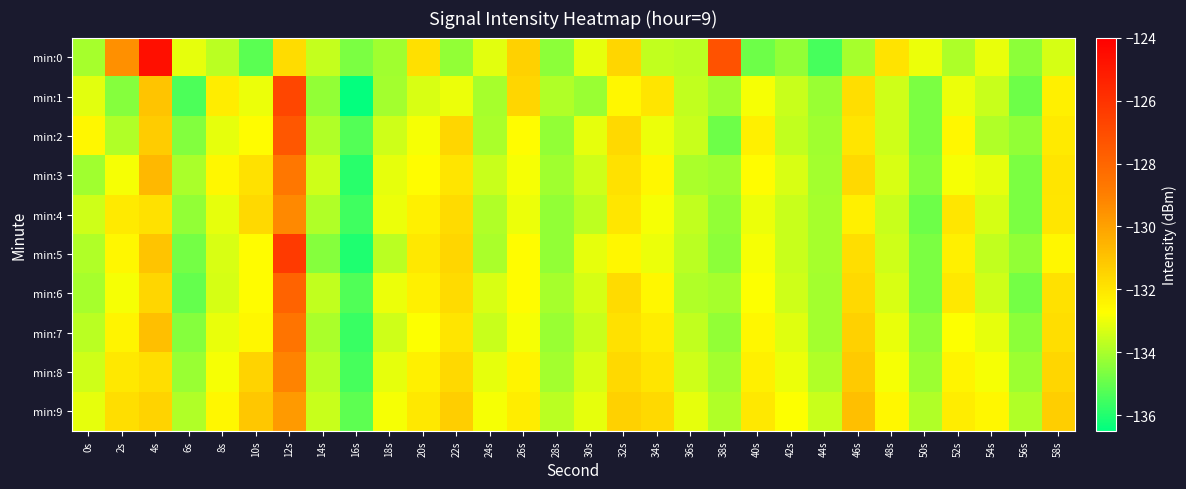

Which label corresponds to the largest value in the chart?

4s